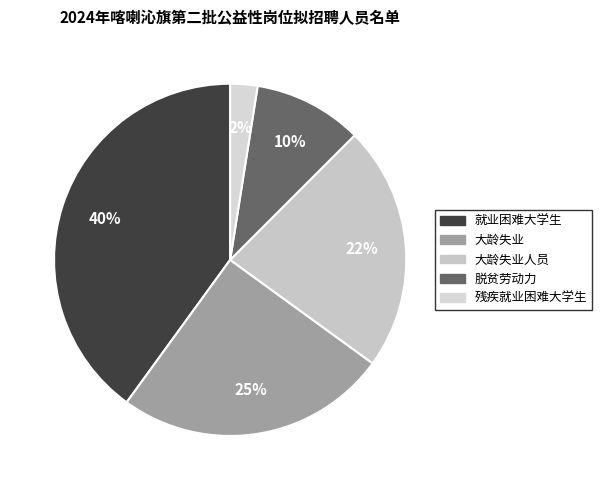

How many slices are in this pie chart?

5